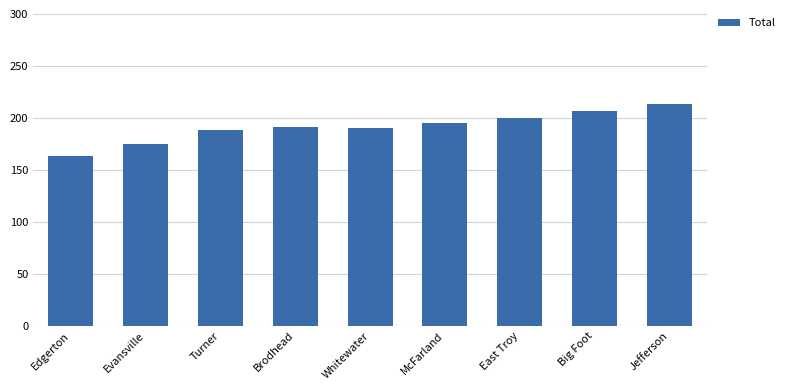

What position from the left is Jefferson?

9